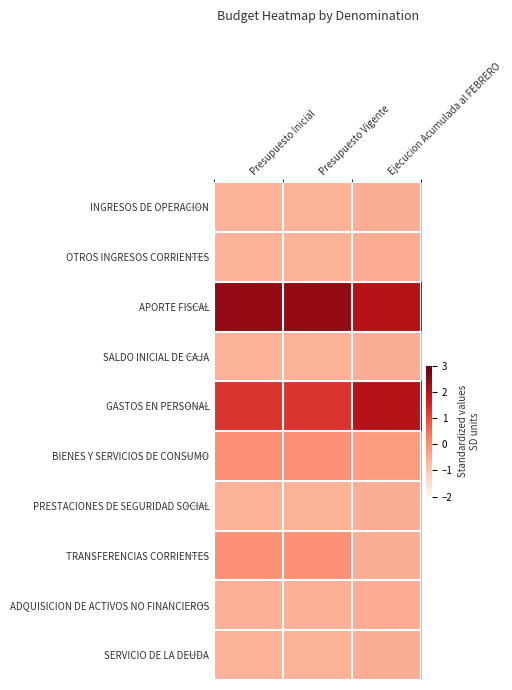

At which category is the sum across all series the highest?

Ejecucion Acumulada al FEBRERO